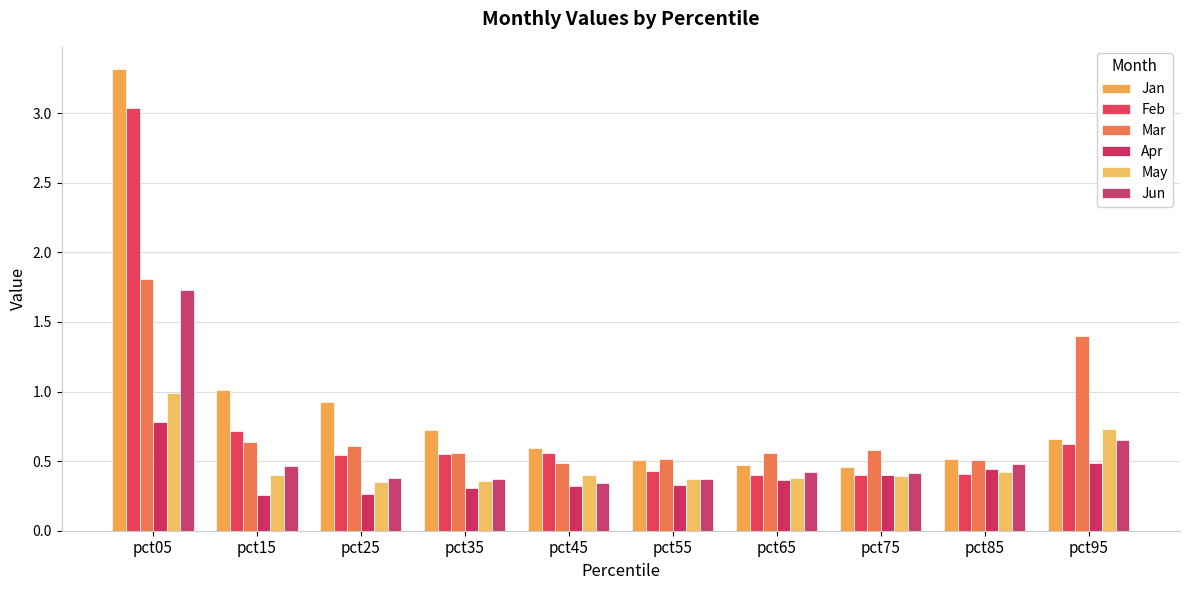

The Jan series shows 0.7 at pct95. True or false?

True